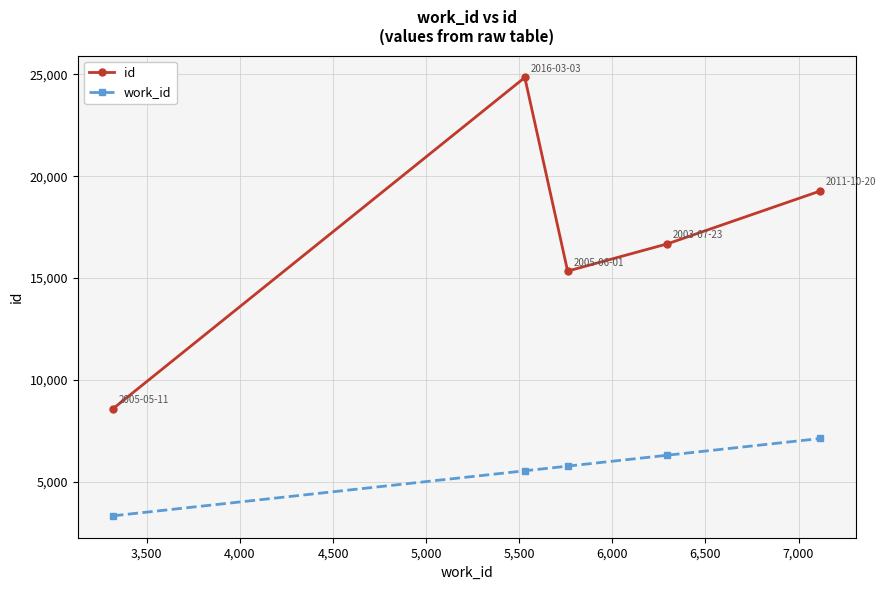

What is the value of the id point at the 4th from the left?

16678